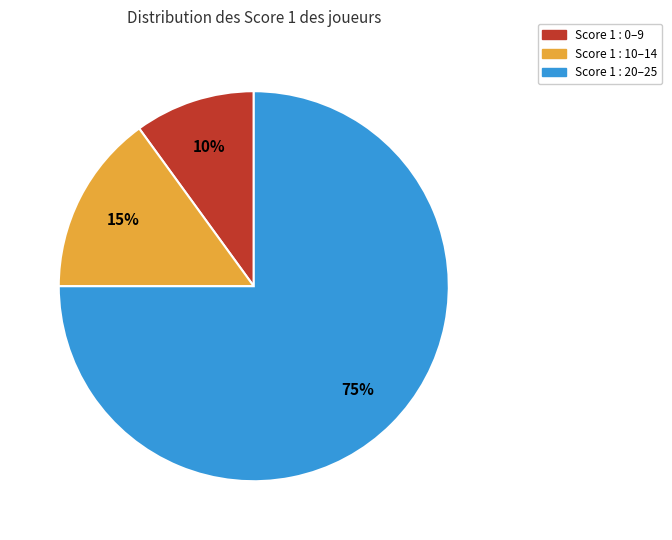

Does any single category account for the majority?

Yes